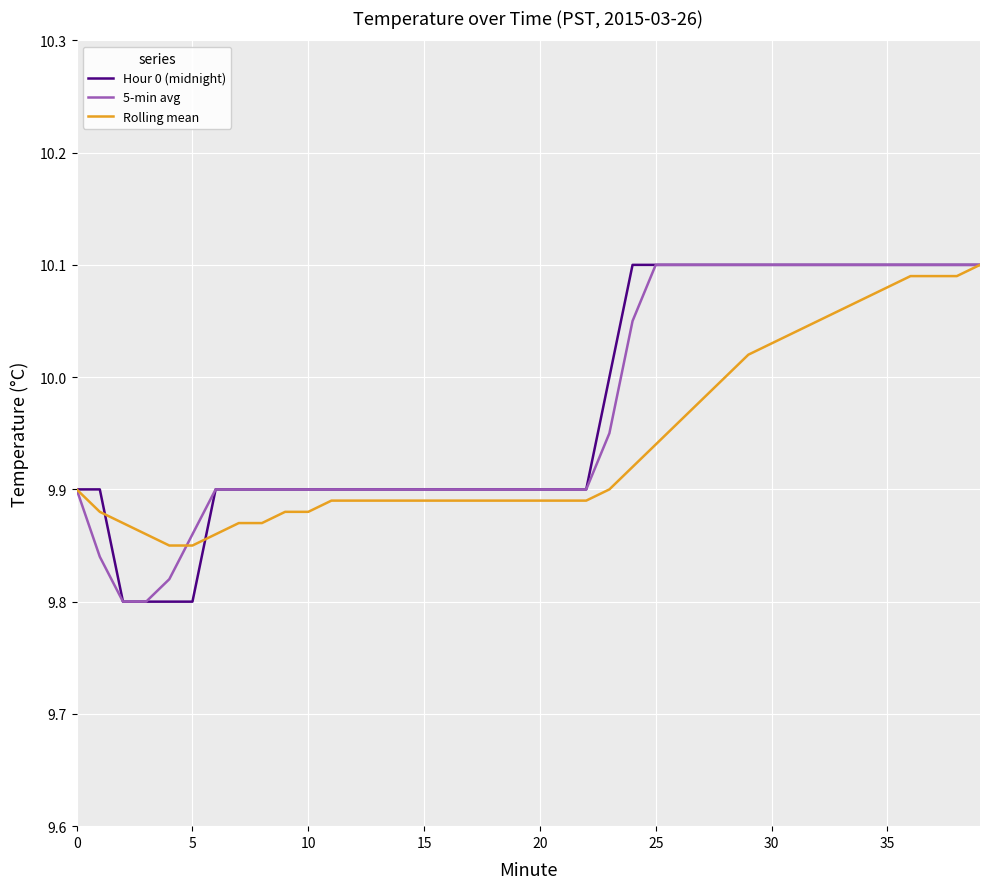

The value of Hour 0 (midnight) at 15 is 9.9. True or false?

True